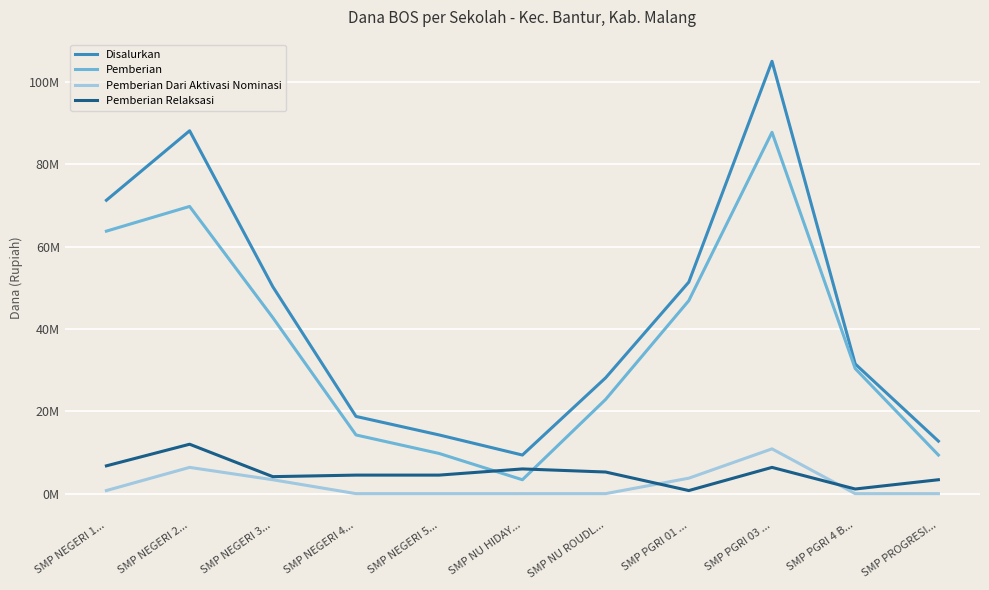

Does the chart have visible grid lines?

Yes